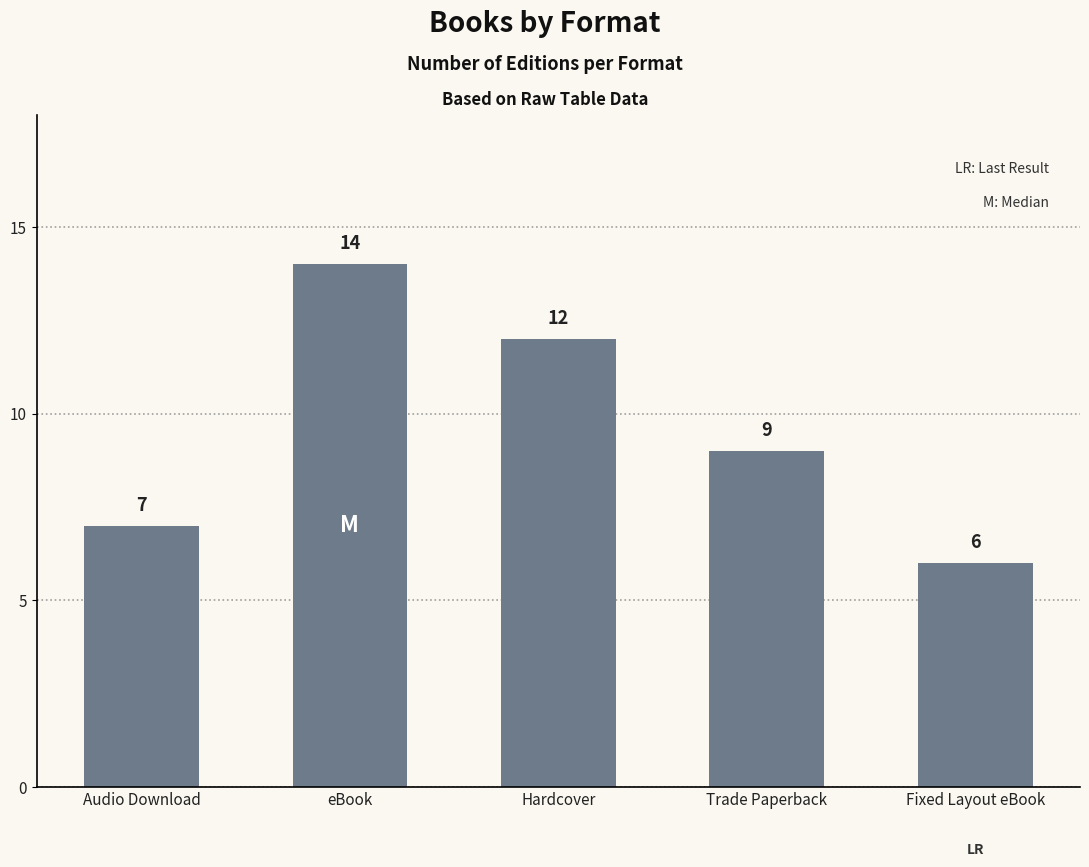

What is the greatest value displayed?

14